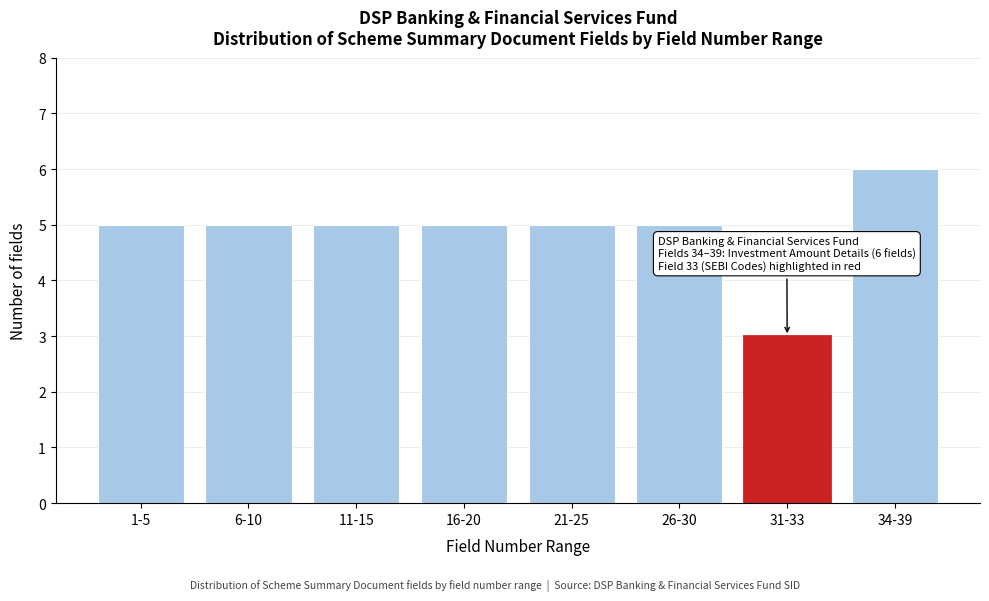

Reading left to right, list all the values displayed in this chart.

5	5	5	5	5	5	3	6